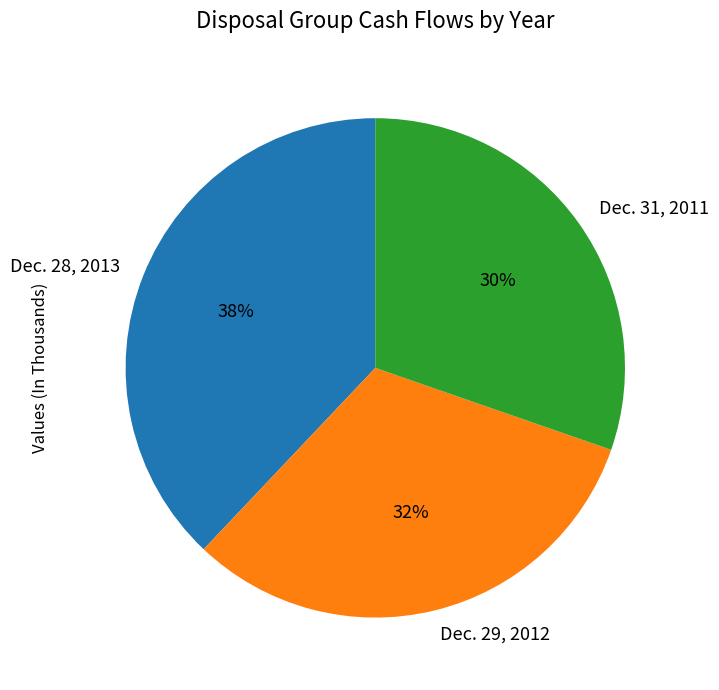

Is it true that Dec. 31, 2011 is 22% of the pie?

False